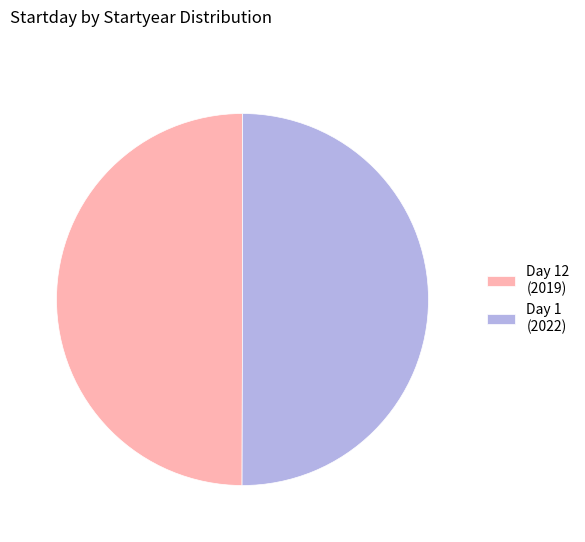

True or false: Day 1 (2022) accounts for 61% of the total.

False